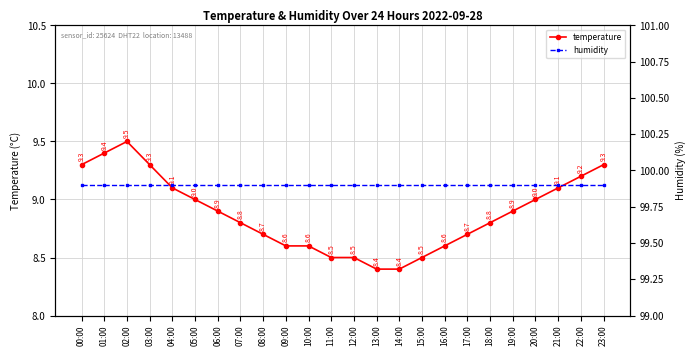

Reading right to left, transcribe all the data shown in this chart.

temperature: 23:00=9.3	22:00=9.2	21:00=9.1	20:00=9.0	19:00=8.9	18:00=8.8	17:00=8.7	16:00=8.6	15:00=8.5	14:00=8.4	13:00=8.4	12:00=8.5	11:00=8.5	10:00=8.6	09:00=8.6	08:00=8.7	07:00=8.8	06:00=8.9	05:00=9.0	04:00=9.1	03:00=9.3	02:00=9.5	01:00=9.4	00:00=9.3
humidity: 23:00=99.9	22:00=99.9	21:00=99.9	20:00=99.9	19:00=99.9	18:00=99.9	17:00=99.9	16:00=99.9	15:00=99.9	14:00=99.9	13:00=99.9	12:00=99.9	11:00=99.9	10:00=99.9	09:00=99.9	08:00=99.9	07:00=99.9	06:00=99.9	05:00=99.9	04:00=99.9	03:00=99.9	02:00=99.9	01:00=99.9	00:00=99.9